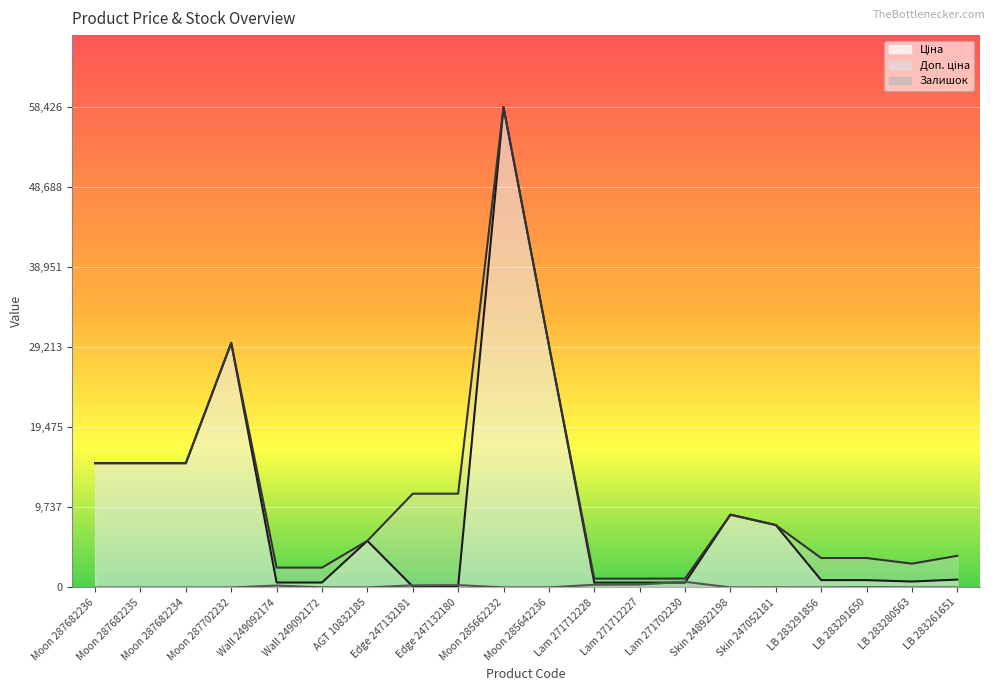

How many values in the Доп. ціна series are below 7596?

10